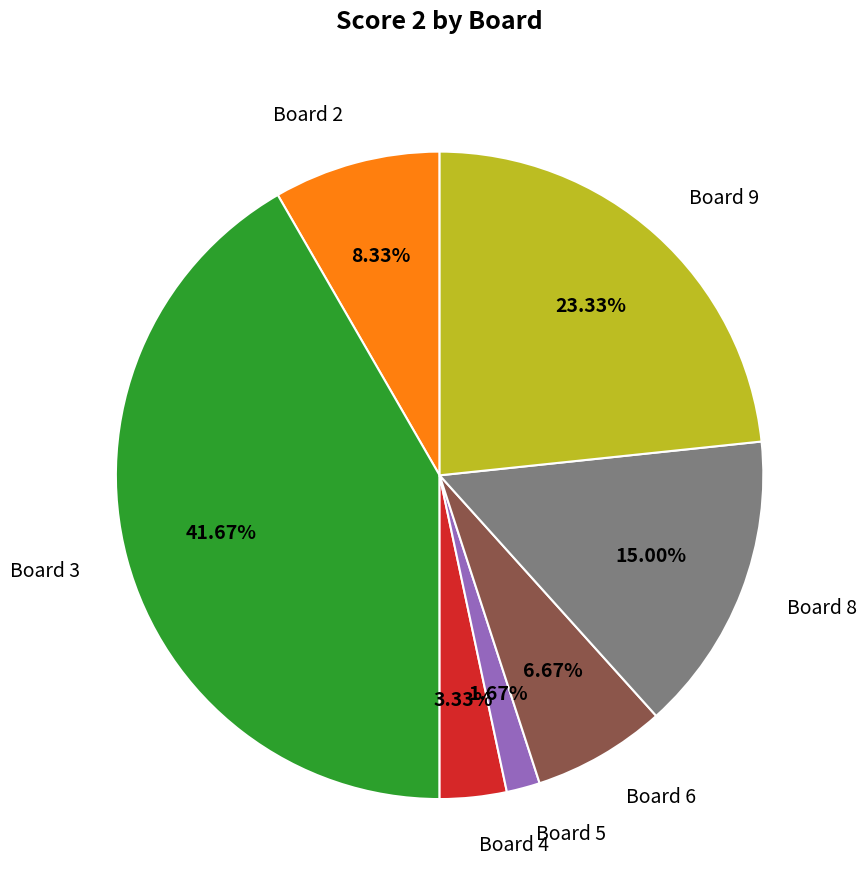

What percentage is the Board 6 slice, to the nearest percent?

7%